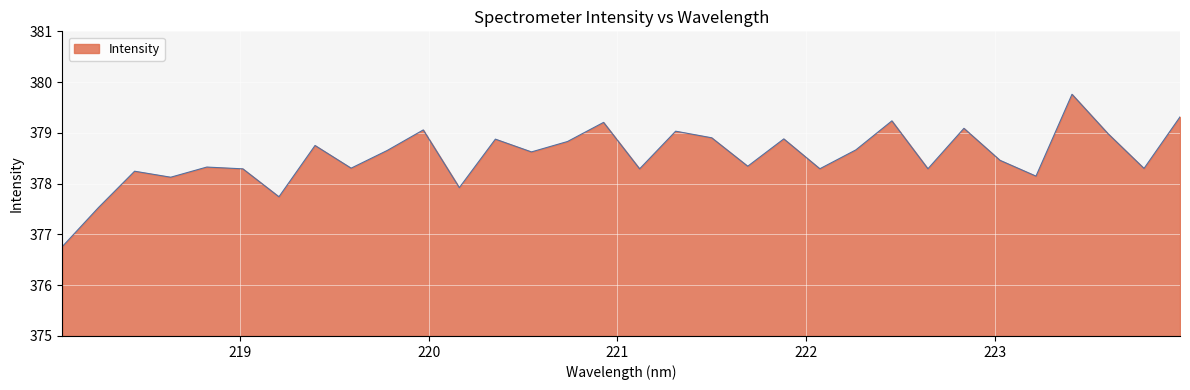

What is the maximum value shown in the chart?

379.8